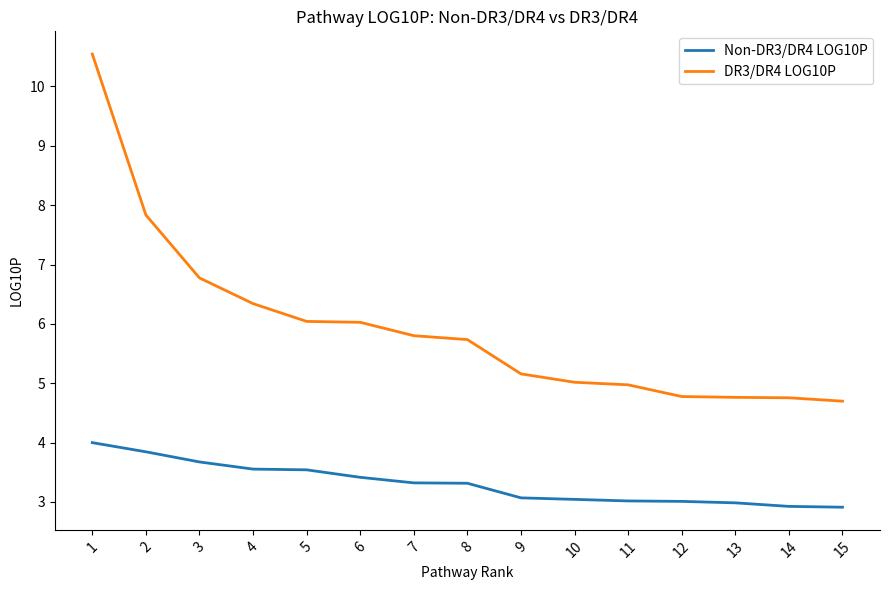

What is the sum of all DR3/DR4 LOG10P values?

89.2